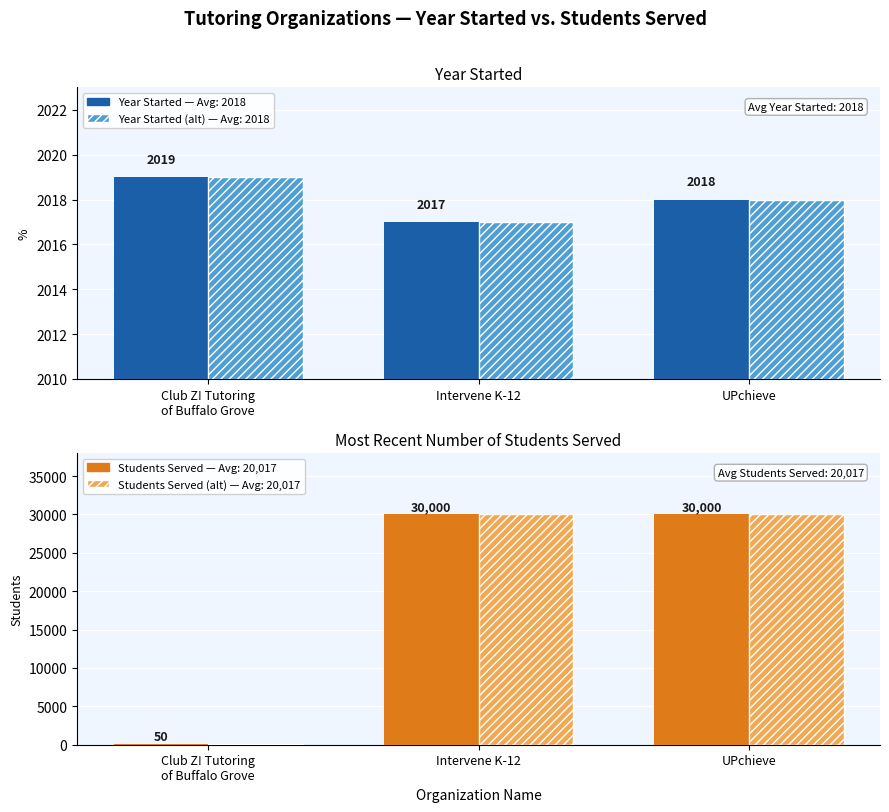

What is the difference between the Year Started values at UPchieve and Club Z! Tutoring
of Buffalo Grove?

1